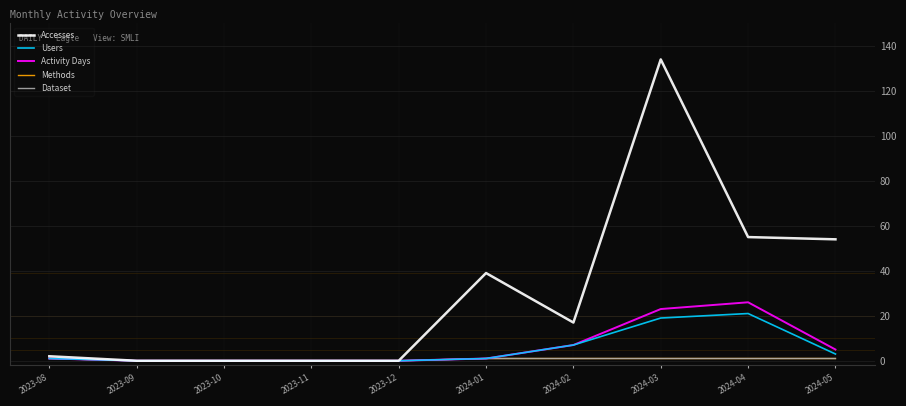

At which label is Dataset closest to 0?

2023-09